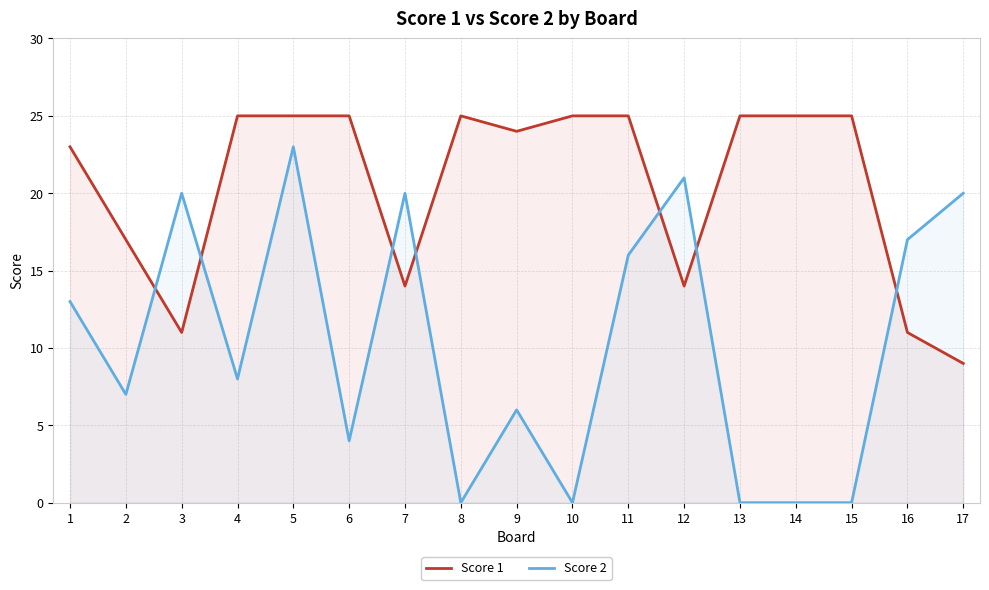

Which category has the highest value in the Score 2 series?

5